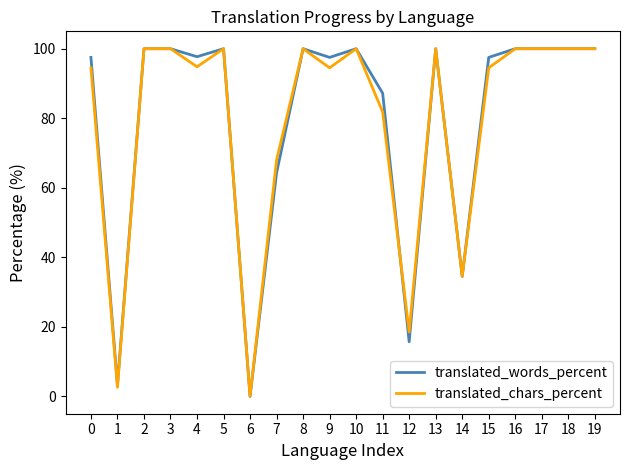

Where is translated_words_percent nearest to the value 50?

7